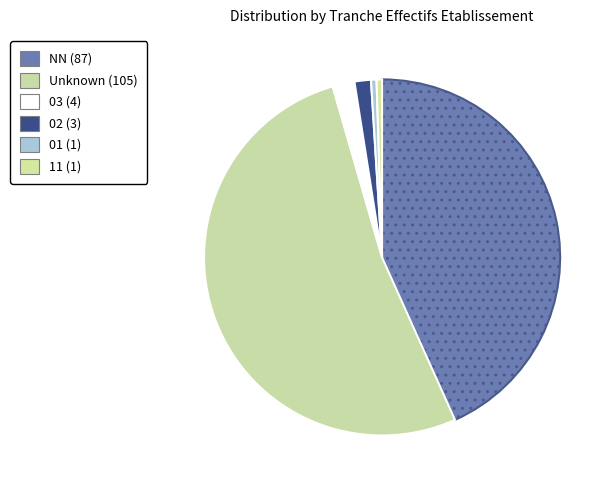

How many segments does this pie chart have?

6